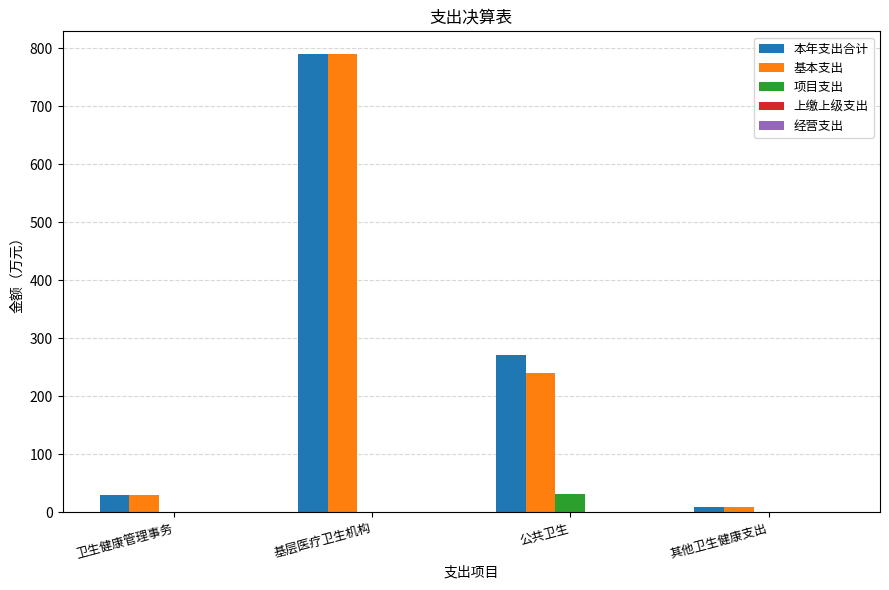

Between 公共卫生 and 其他卫生健康支出, which series saw the biggest shift?

本年支出合计